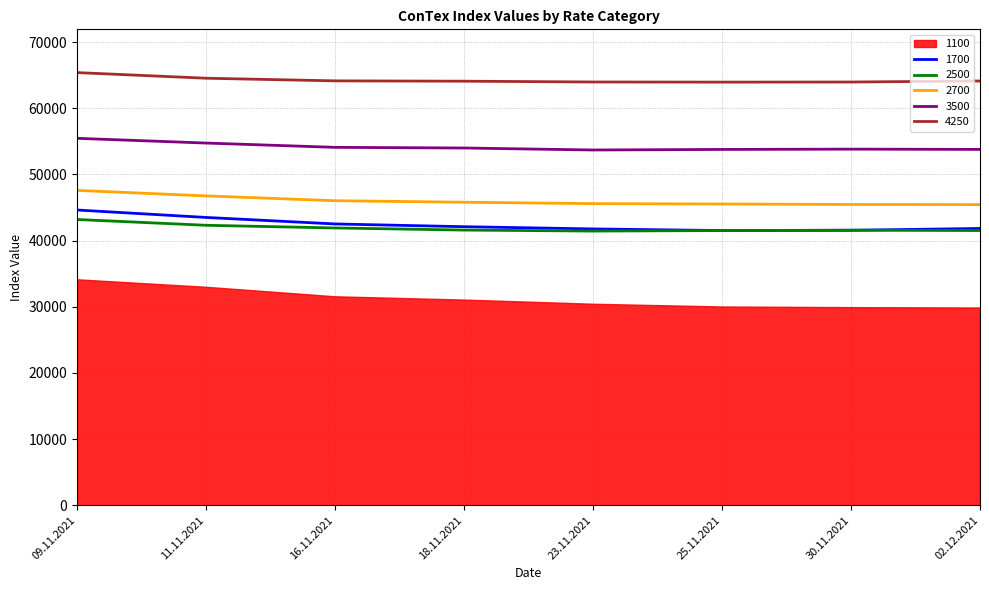

The 2700 series shows 47595 at 09.11.2021. True or false?

True